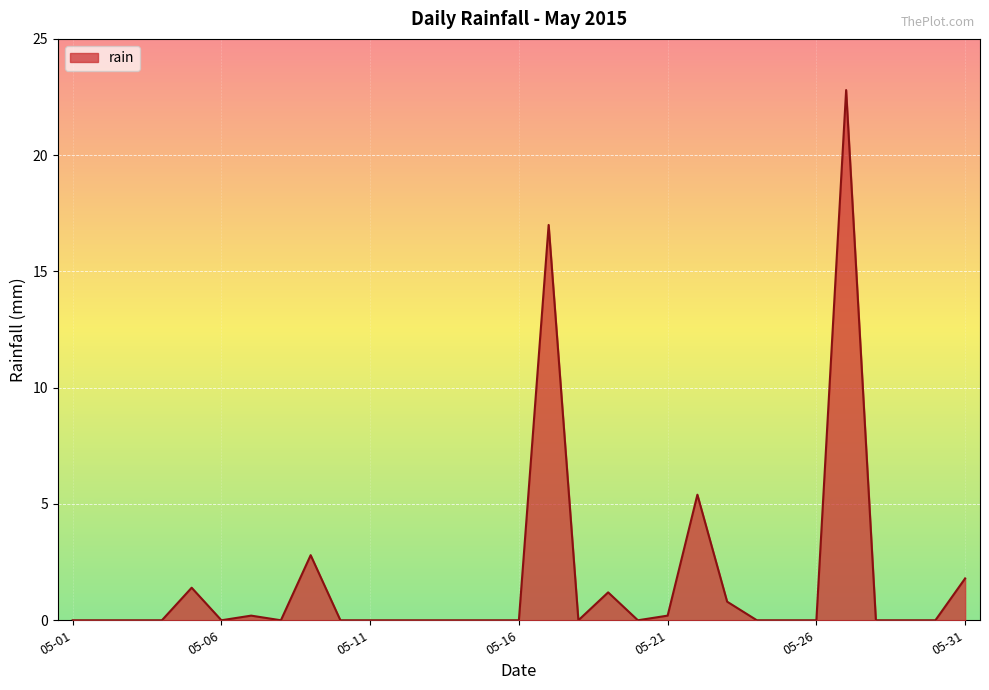

What is the difference between the second highest and second lowest values?

17.0